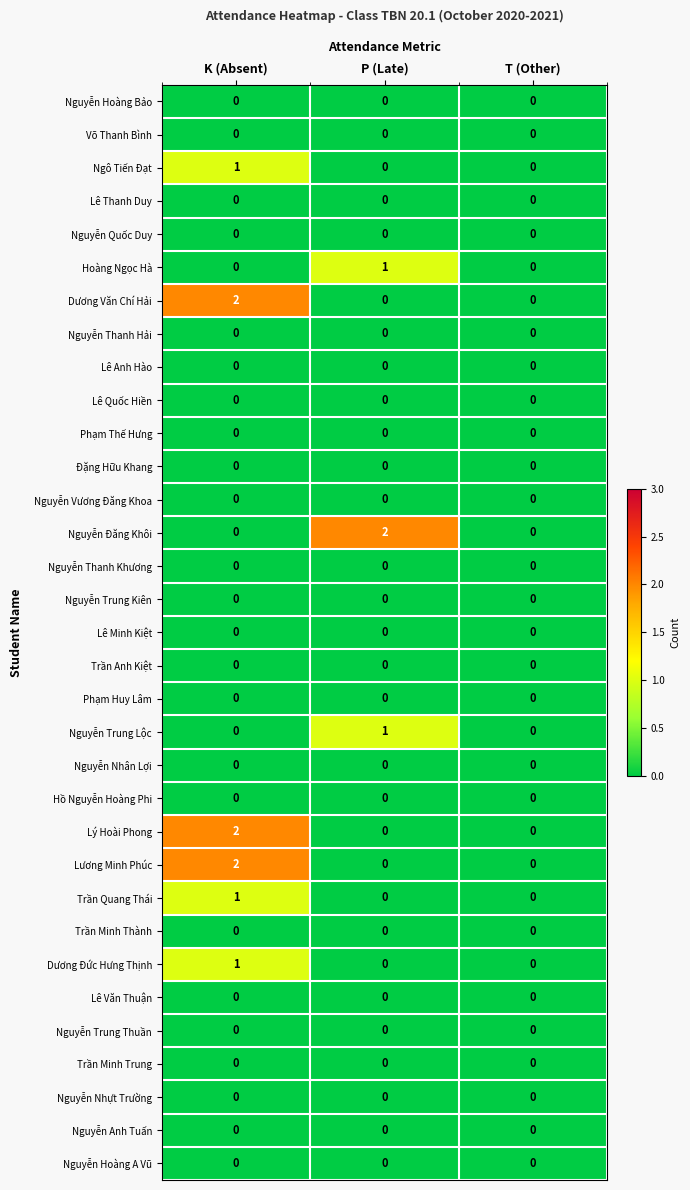

At which category is the sum across all series the highest?

K (Absent)